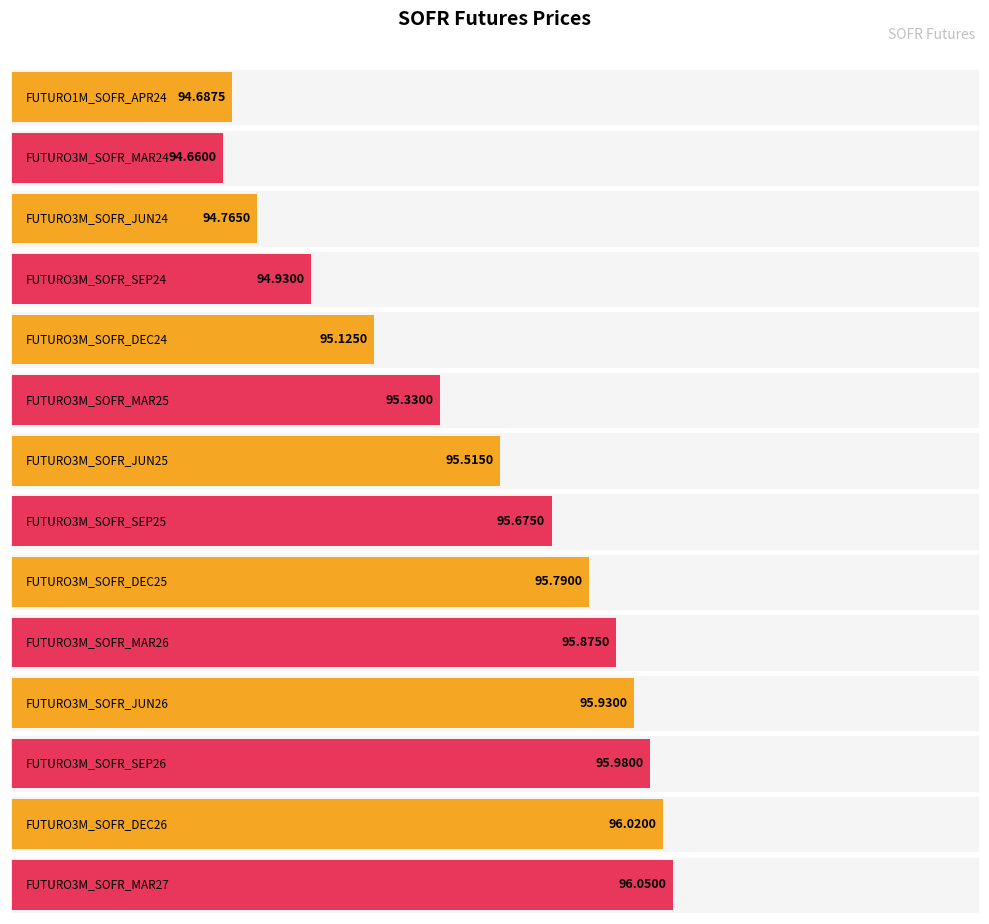

Reading left to right, what are all the values shown in this chart?

FUTURO1M_SOFR_APR24=94.7	FUTURO3M_SOFR_MAR24=94.7	FUTURO3M_SOFR_JUN24=94.8	FUTURO3M_SOFR_SEP24=94.9	FUTURO3M_SOFR_DEC24=95.1	FUTURO3M_SOFR_MAR25=95.3	FUTURO3M_SOFR_JUN25=95.5	FUTURO3M_SOFR_SEP25=95.7	FUTURO3M_SOFR_DEC25=95.8	FUTURO3M_SOFR_MAR26=95.9	FUTURO3M_SOFR_JUN26=95.9	FUTURO3M_SOFR_SEP26=96.0	FUTURO3M_SOFR_DEC26=96.0	FUTURO3M_SOFR_MAR27=96.0